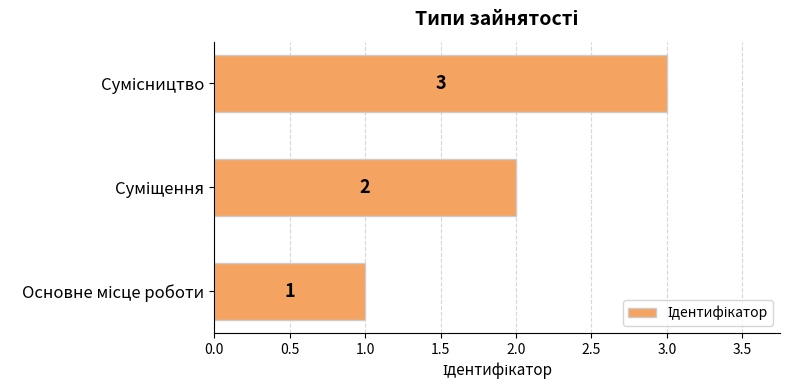

Count the values in the range 1 to 3.

3